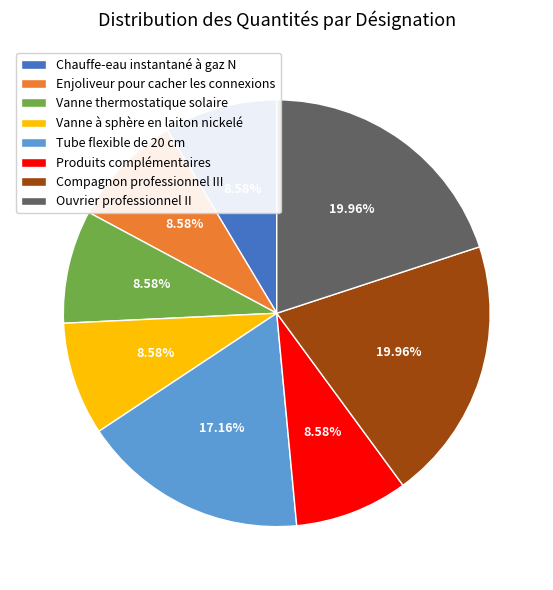

Is Vanne à sphère en laiton nickelé the majority of the pie?

No